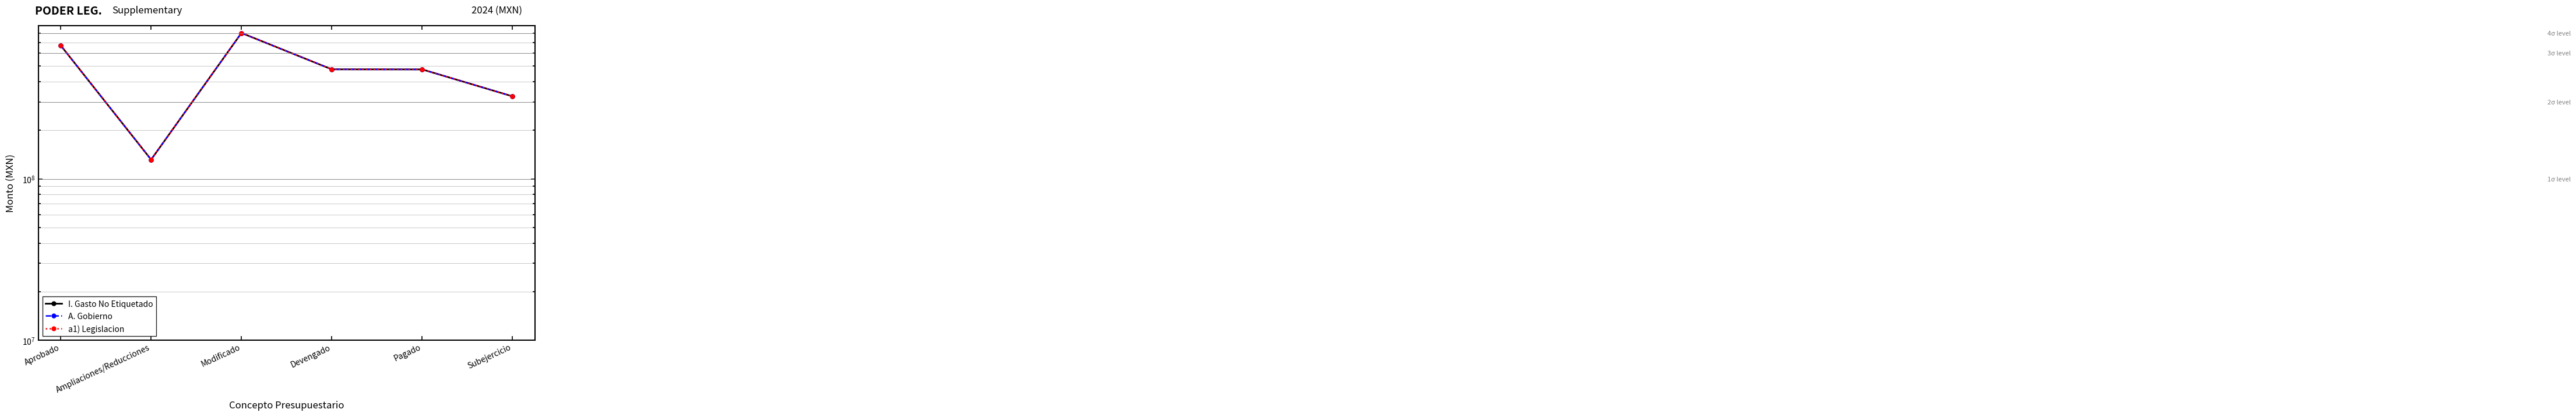

How many interior local peaks does the I. Gasto No Etiquetado series have?

1